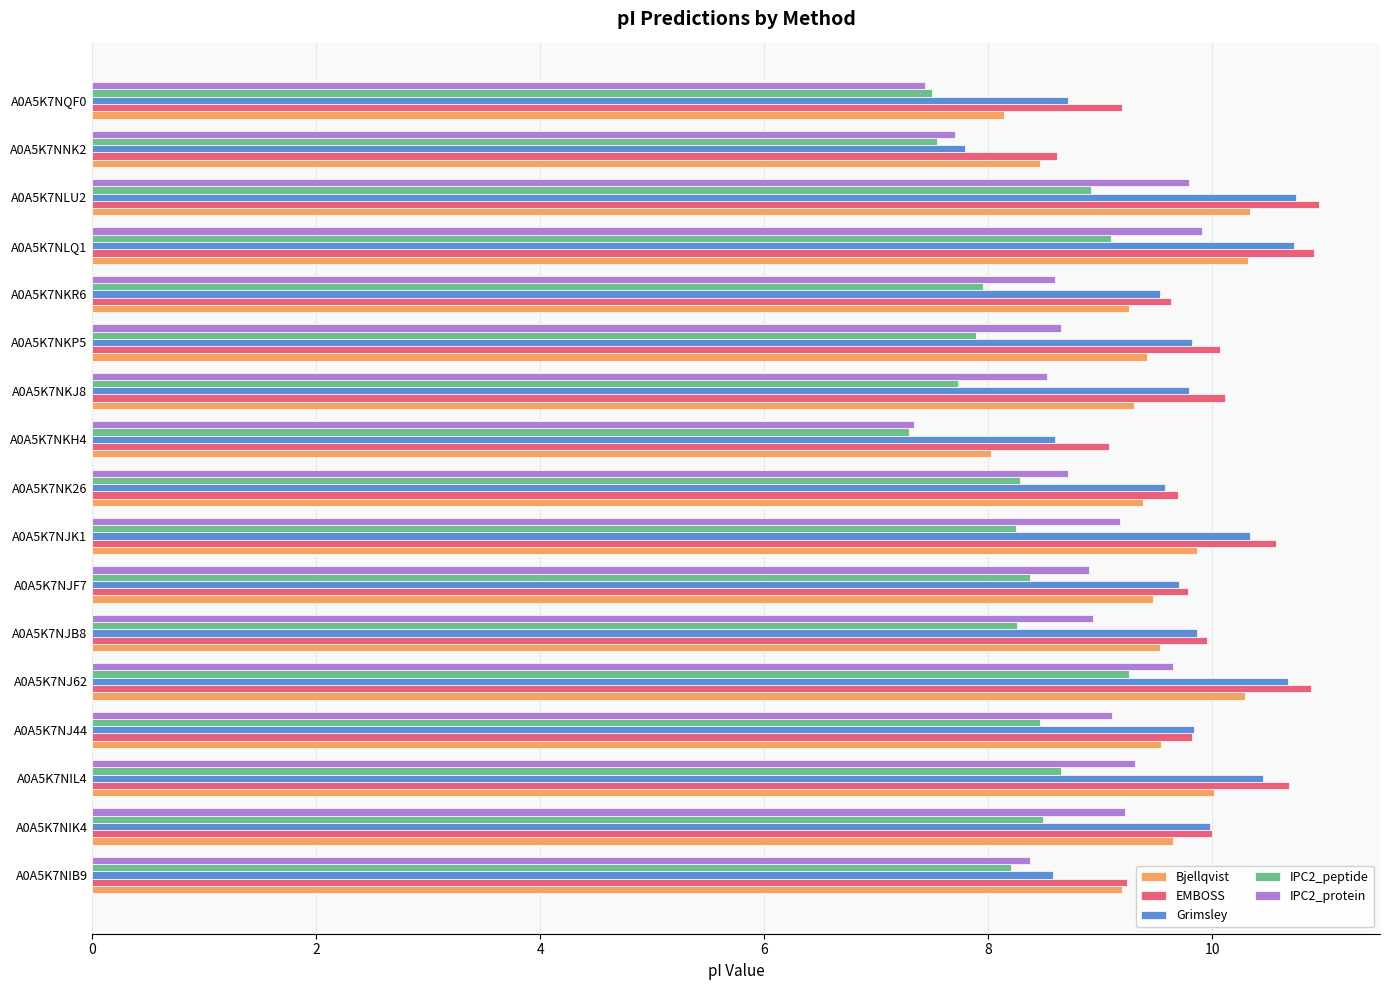

What is the sum of the Grimsley values at A0A5K7NNK2 and A0A5K7NKH4?

16.4